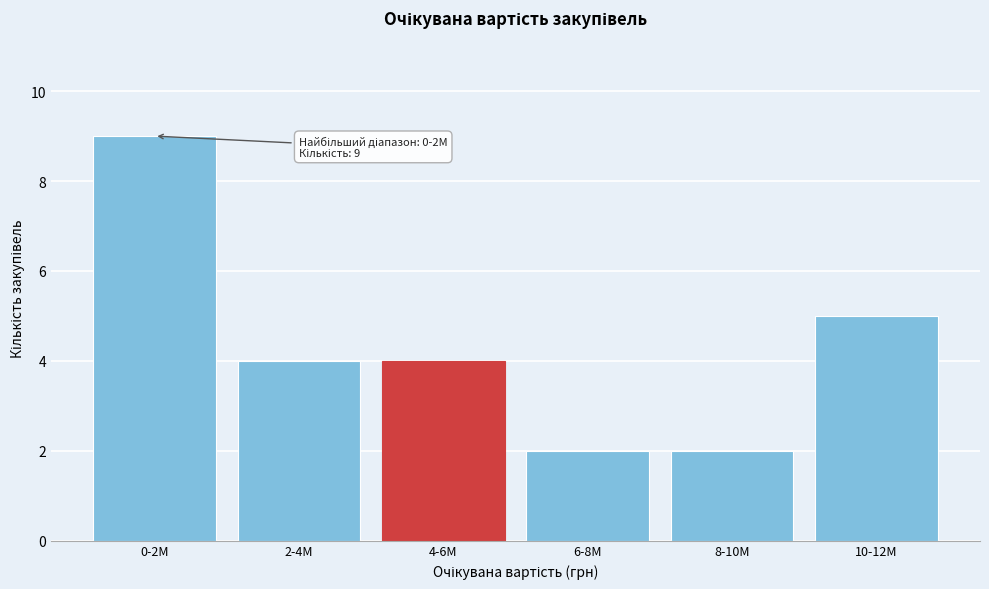

Reading right to left, transcribe all the data shown in this chart.

5	2	2	4	4	9